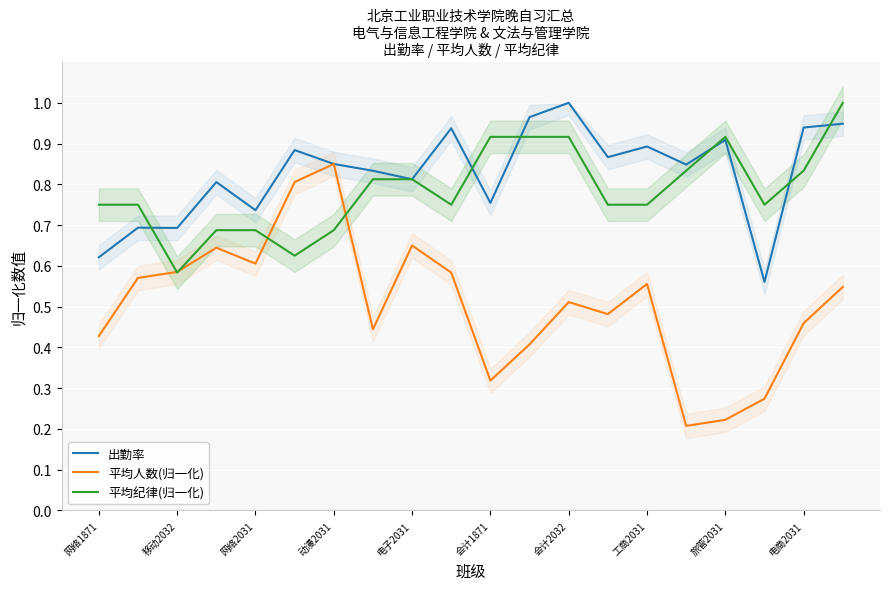

The value of 出勤率 at 电商2031 is 1.6. True or false?

False